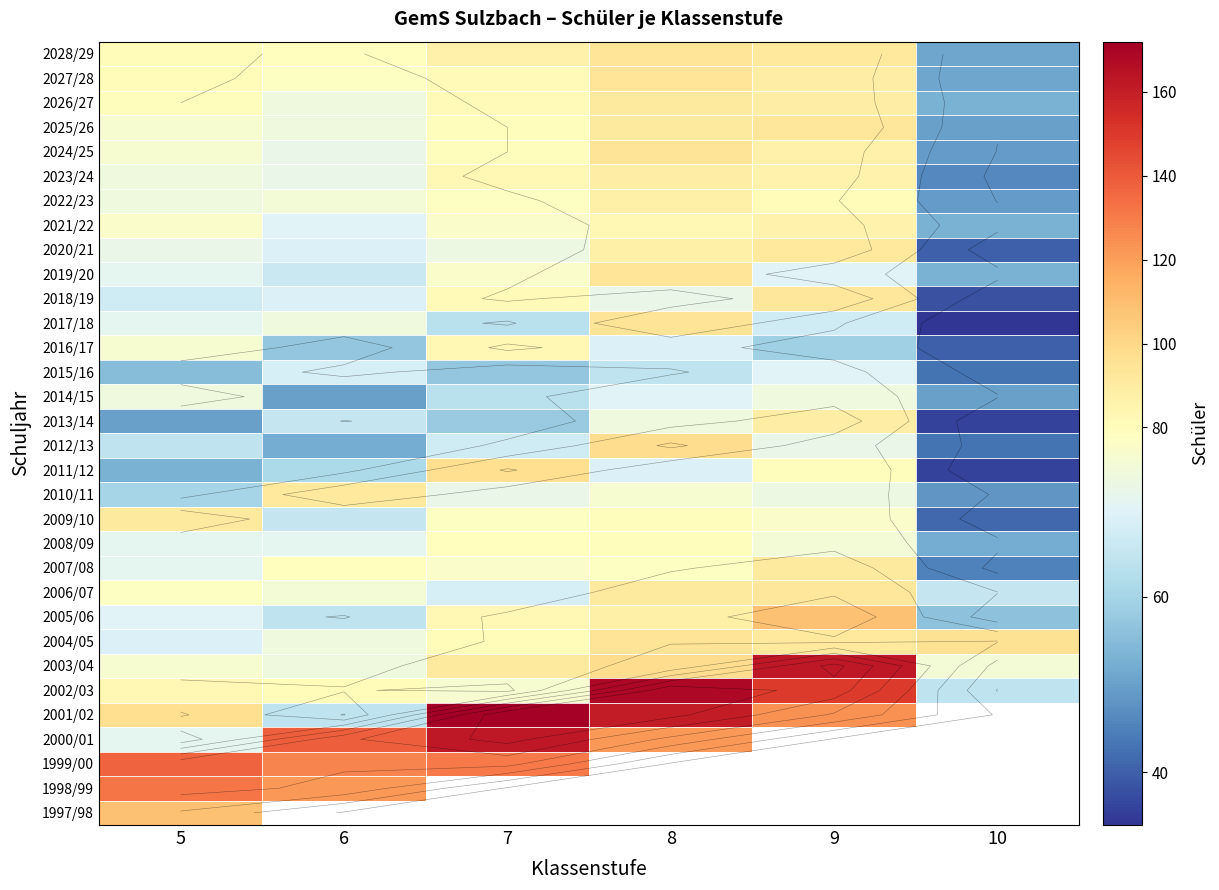

At which label does 2022/23 first exceed 78?

8